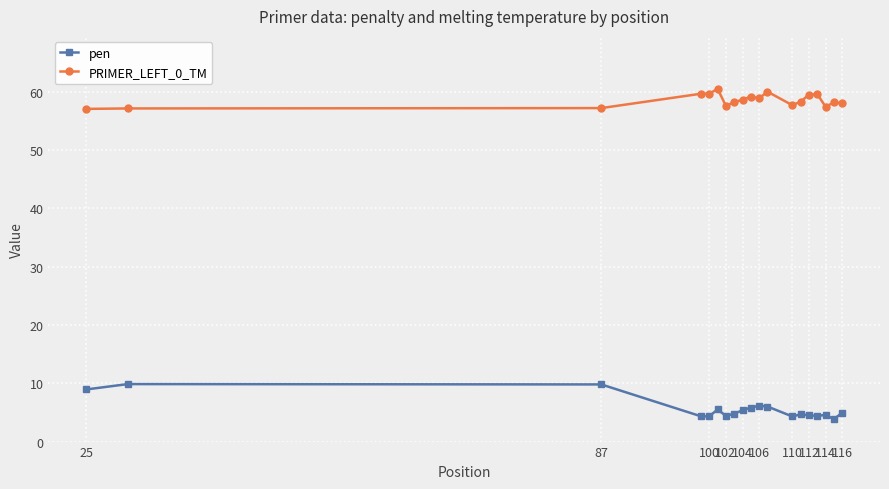

How many lines are shown in the chart?

2